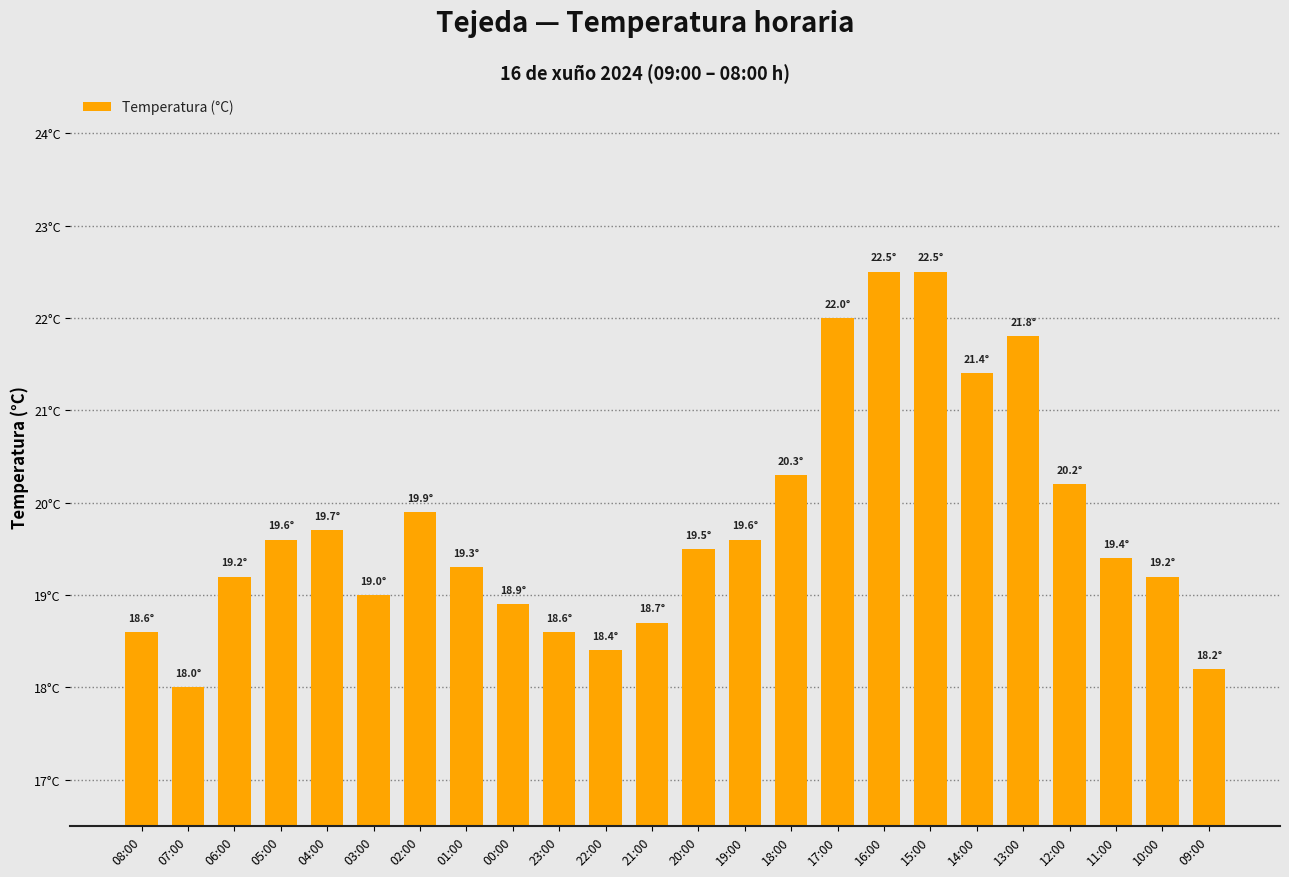

Reading left to right, list all the values displayed in this chart.

18.6	18.0	19.2	19.6	19.7	19.0	19.9	19.3	18.9	18.6	18.4	18.7	19.5	19.6	20.3	22.0	22.5	22.5	21.4	21.8	20.2	19.4	19.2	18.2